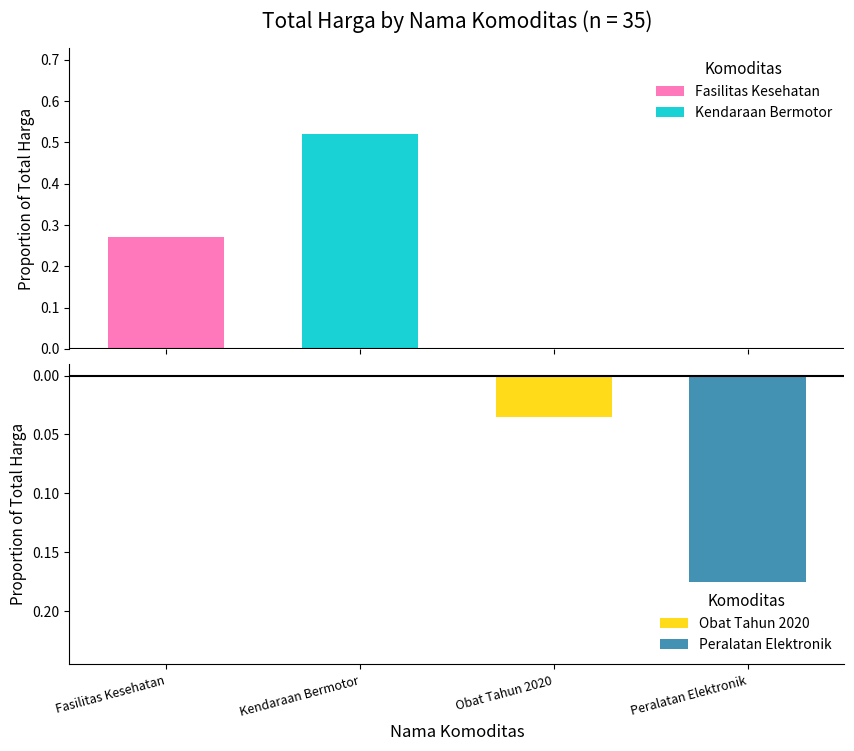

Count the number of data series in this chart.

4